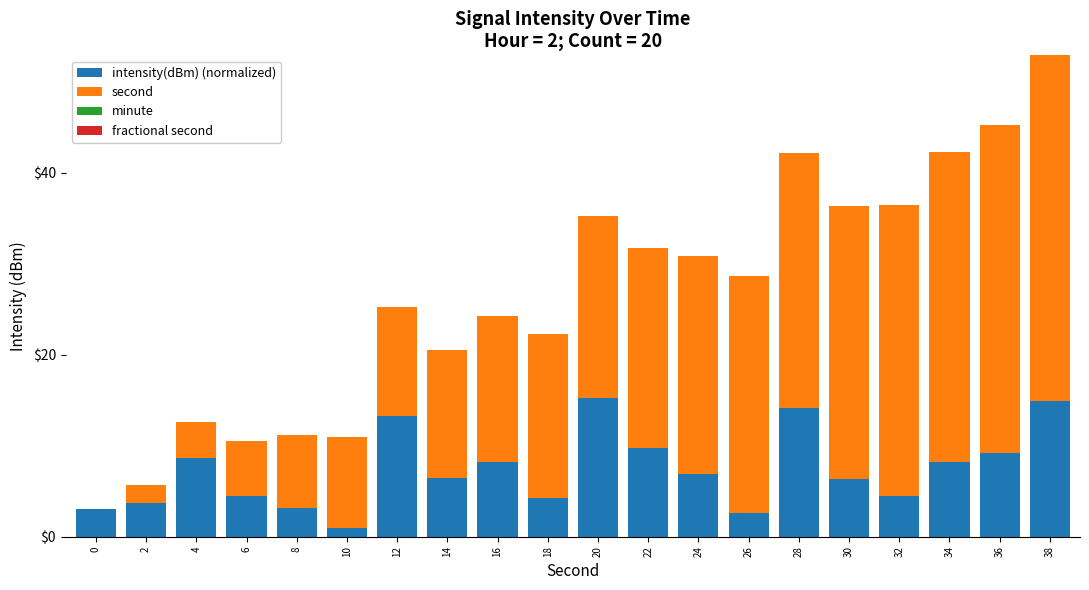

At which category is the sum across all series the highest?

38